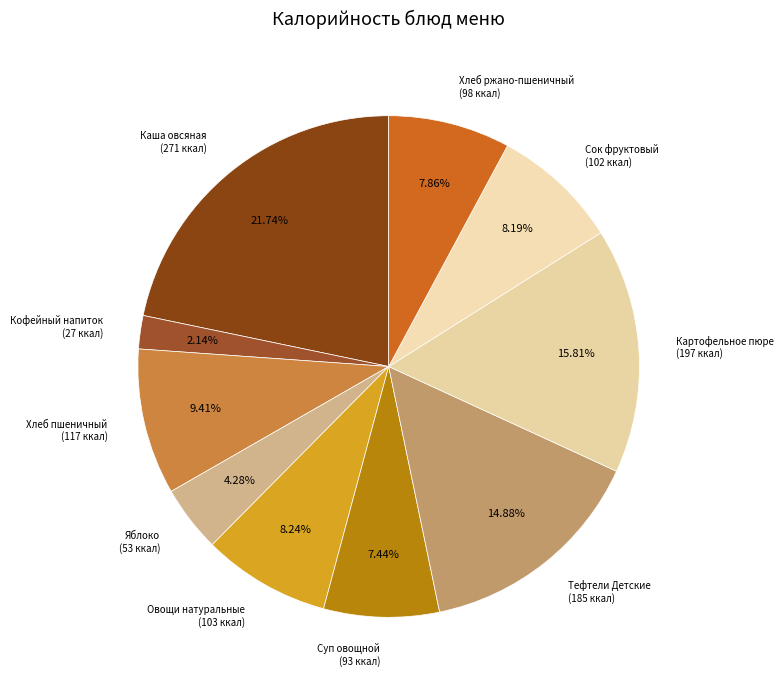

How many segments does this pie chart have?

10